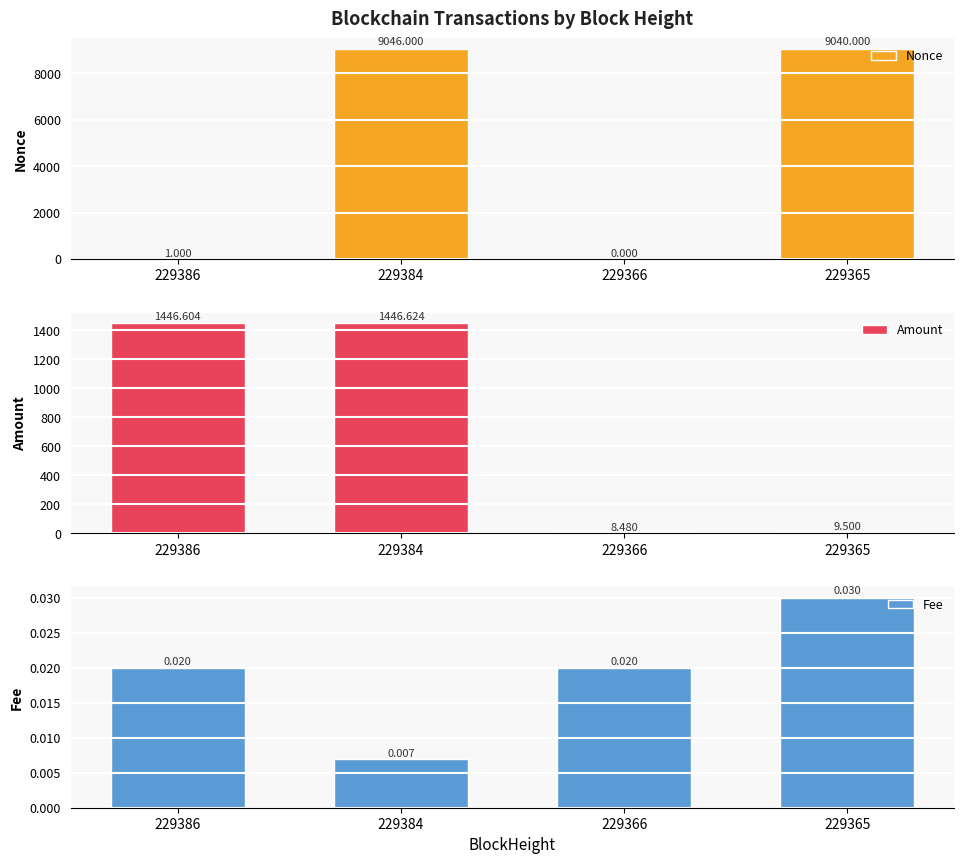

What is the spread (max minus min) of values at 229365?

9040.0